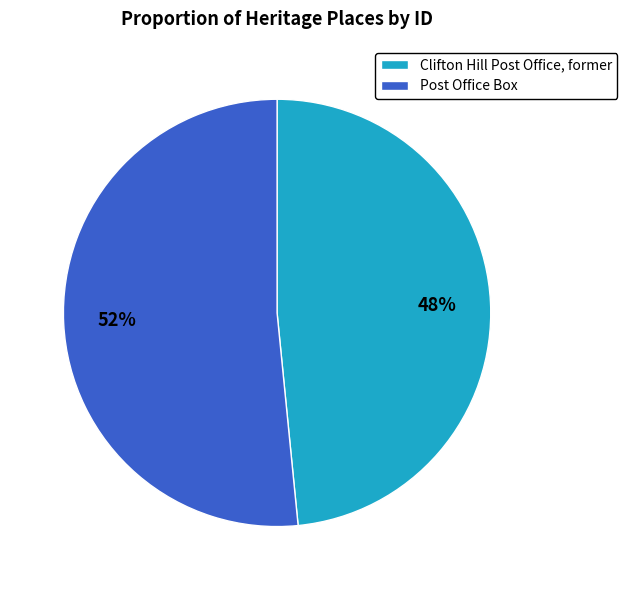

To the nearest percent, what percentage of the pie is Clifton Hill Post Office, former?

48%